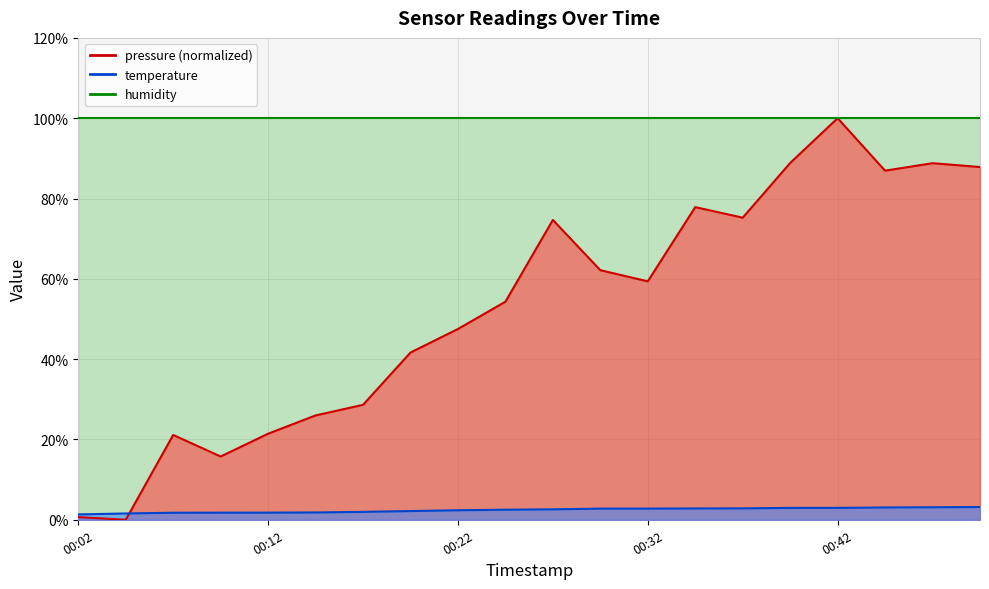

The value of pressure at 00:20 is 41.6. True or false?

True